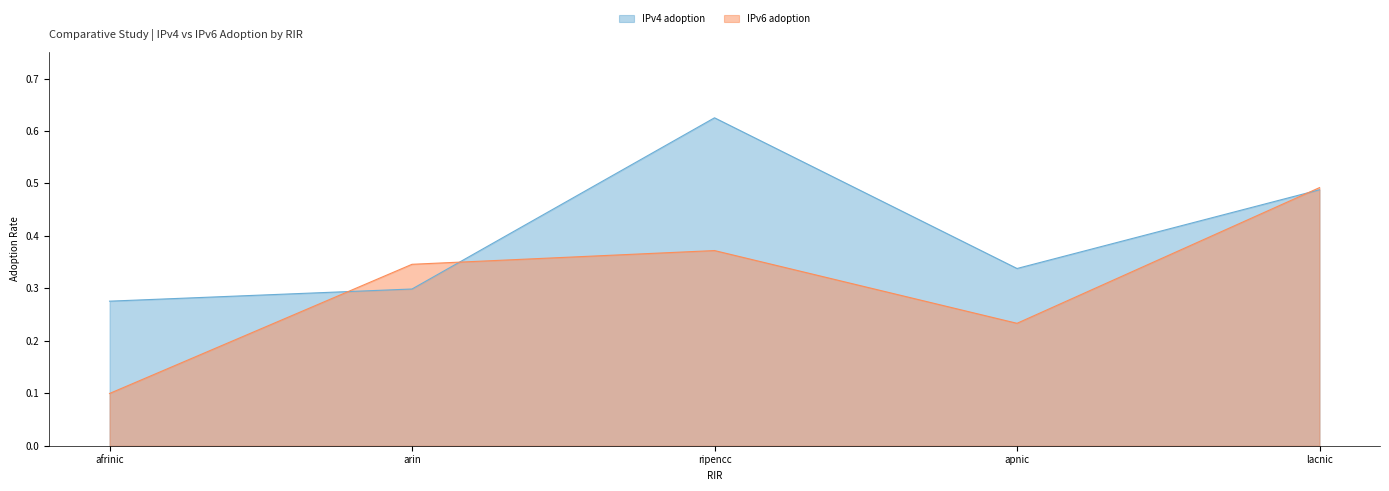

Reading left to right, what are all the values shown in this chart?

IPv4 adoption: afrinic=0.3	arin=0.3	ripencc=0.6	apnic=0.3	lacnic=0.5
IPv6 adoption: afrinic=0.1	arin=0.3	ripencc=0.4	apnic=0.2	lacnic=0.5